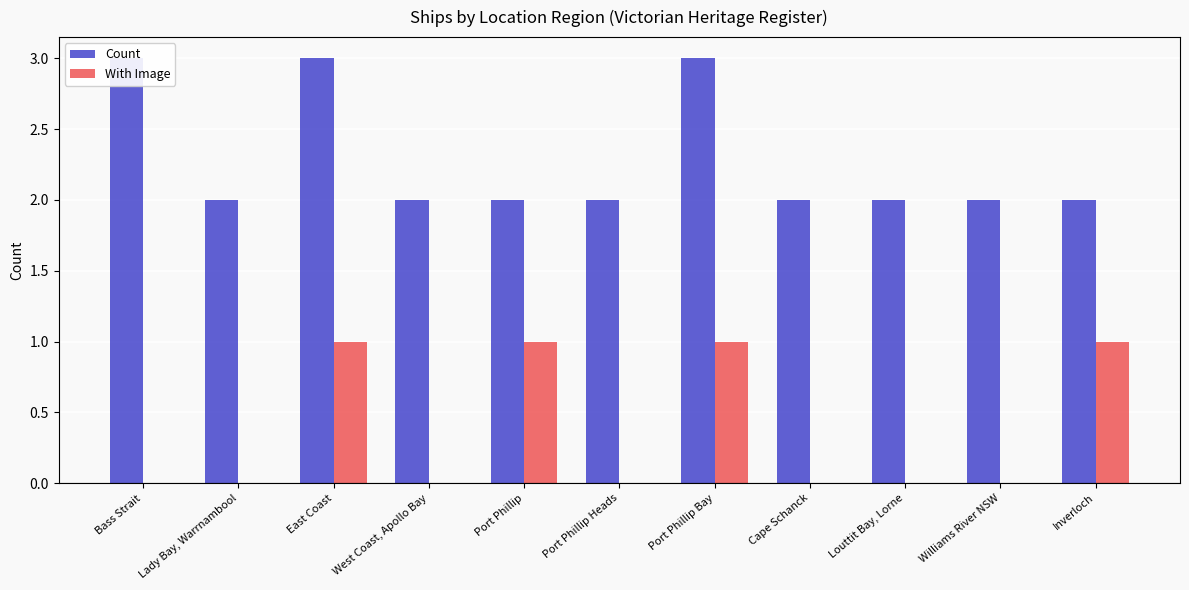

At how many categories does at least one series exceed 0?

11